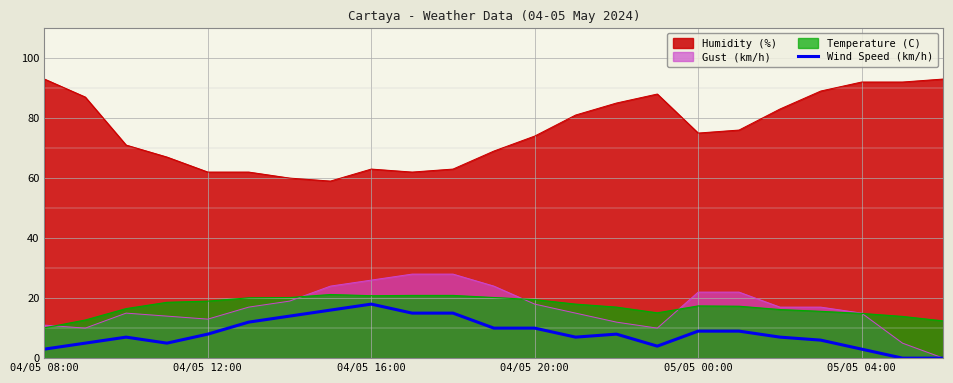

How many positive values are there?

21